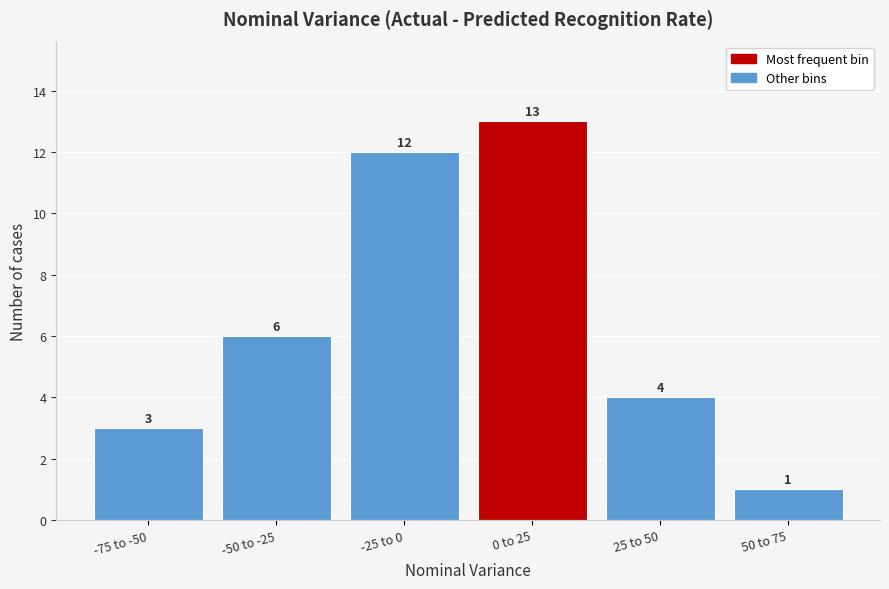

Reading left to right, extract all data points from this chart.

-75 to -50=3	-50 to -25=6	-25 to 0=12	0 to 25=13	25 to 50=4	50 to 75=1